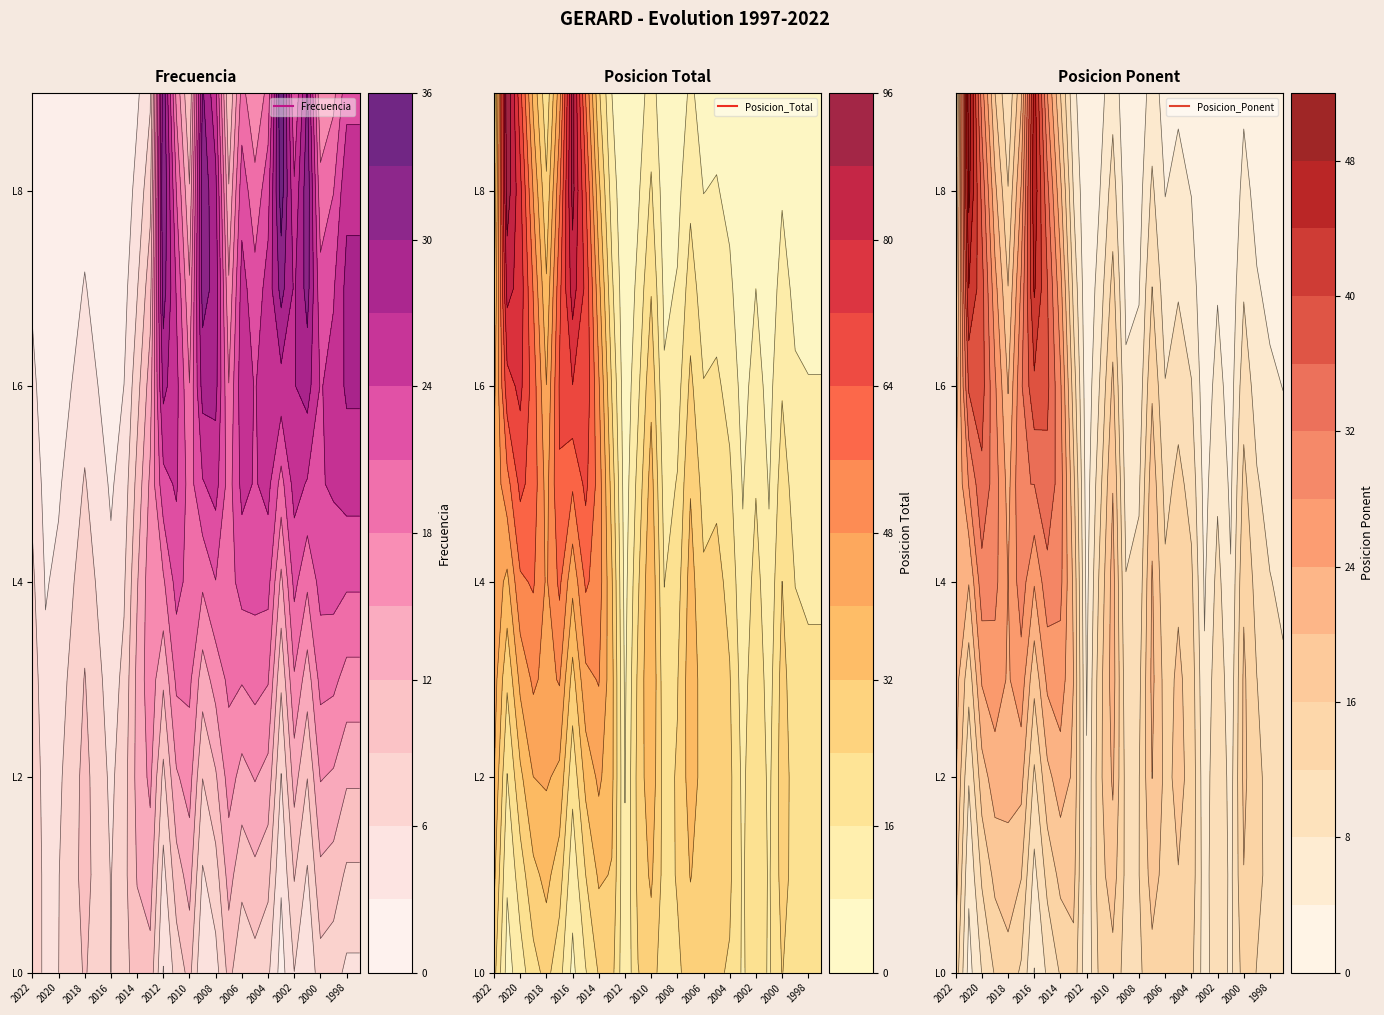

Reading left to right, transcribe all the data shown in this chart.

Frecuencia: 2022=9	2021=5	2020=6	2019=8	2018=10	2017=8	2016=6	2015=8	2014=13	2013=17	2012=33	2011=25	2010=20	2009=32	2008=29	2007=20	2006=26	2005=24	2004=26	2003=36	2002=27	2001=32	2000=24	1999=25	1998=28	1997=28
Posicion_Total: 2022=45	2021=96	2020=77	2019=61	2018=47	2017=65	2016=92	2015=71	2014=53	2013=35	2012=9	2011=27	2010=40	2009=21	2008=25	2007=37	2006=29	2005=30	2004=26	2003=15	2002=24	2001=15	2000=28	1999=21	1998=20	1997=20
Posicion_Ponent: 2022=22	2021=51	2020=38	2019=30	2018=24	2017=32	2016=47	2015=37	2014=30	2013=20	2012=5	2011=15	2010=22	2009=11	2008=12	2007=21	2006=15	2005=17	2004=15	2003=6	2002=12	2001=7	2000=17	1999=13	1998=11	1997=10